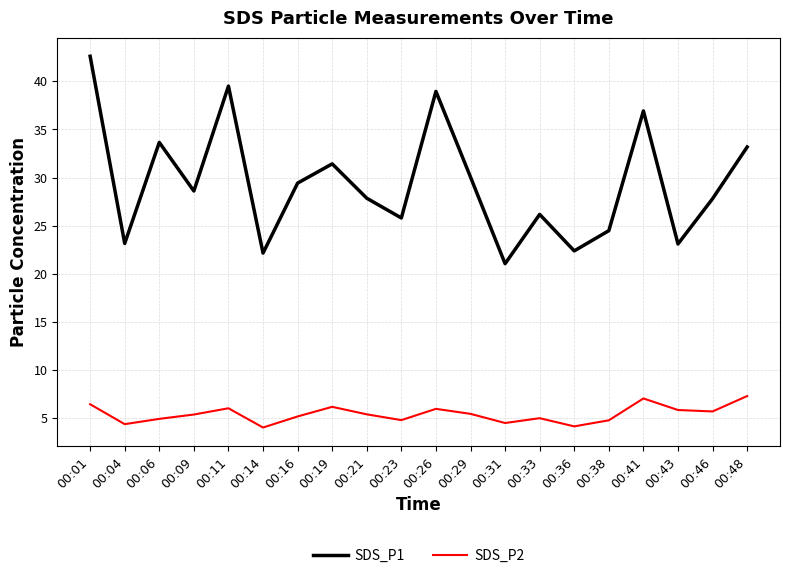

Does the chart display data point markers on the line(s)?

No